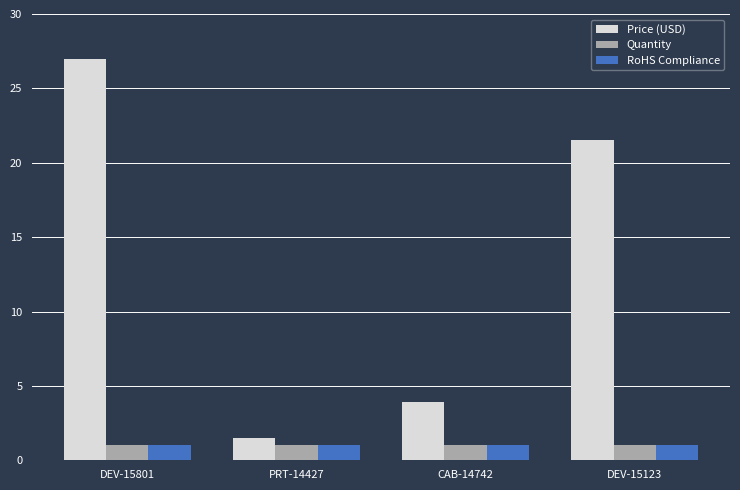

What is the total value across all series at PRT-14427?

3.5